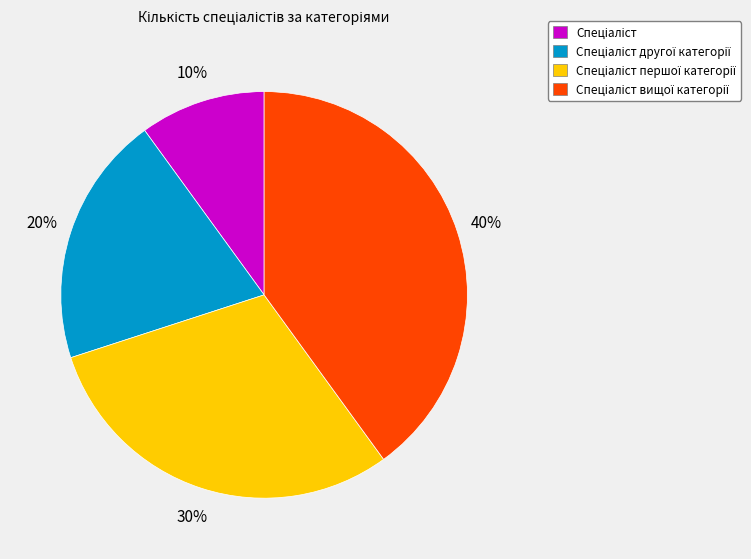

To the nearest percent, what is the average slice percentage?

25%